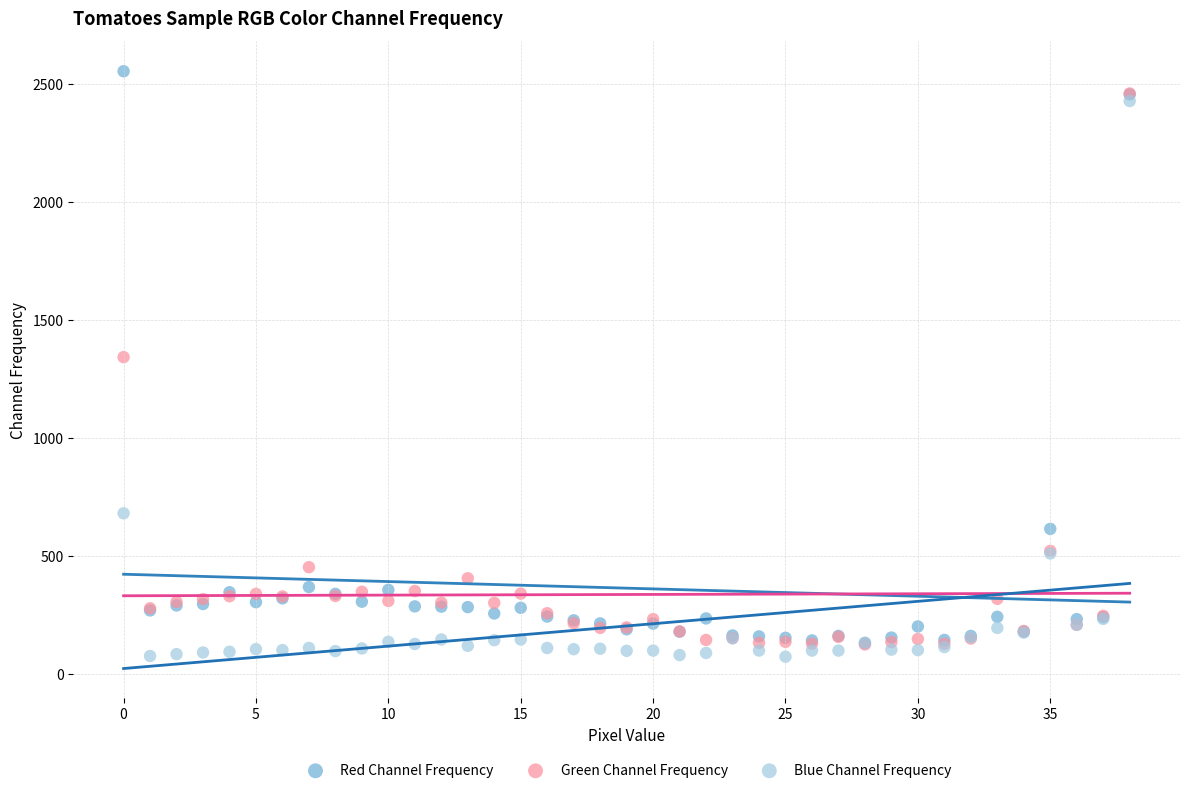

Which series reaches the maximum Y coordinate?

Red Channel Frequency